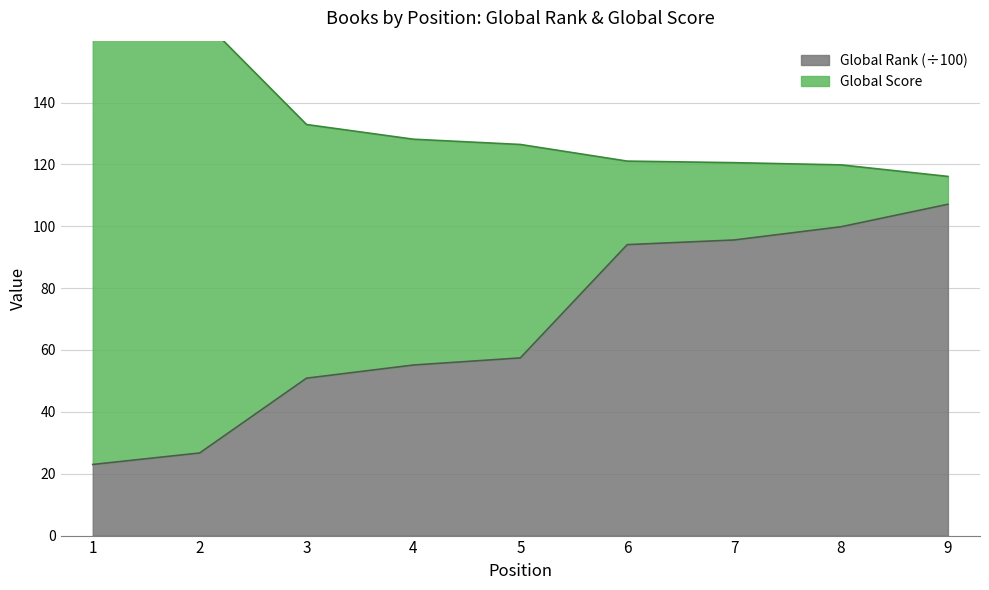

The Global Rank (÷100) series shows 95.6 at 7. True or false?

True